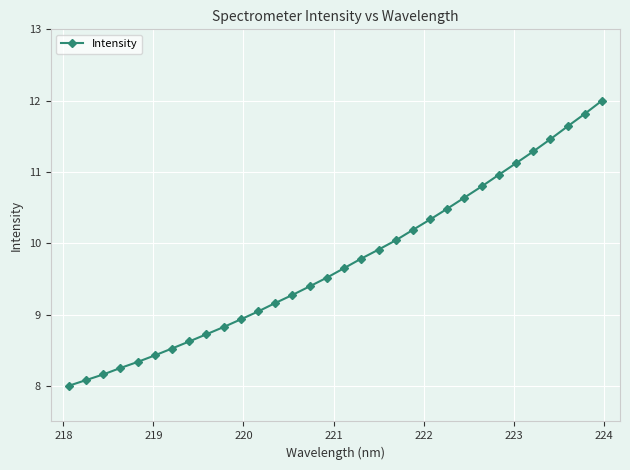

What is the value of the 17th point from the left?

9.7